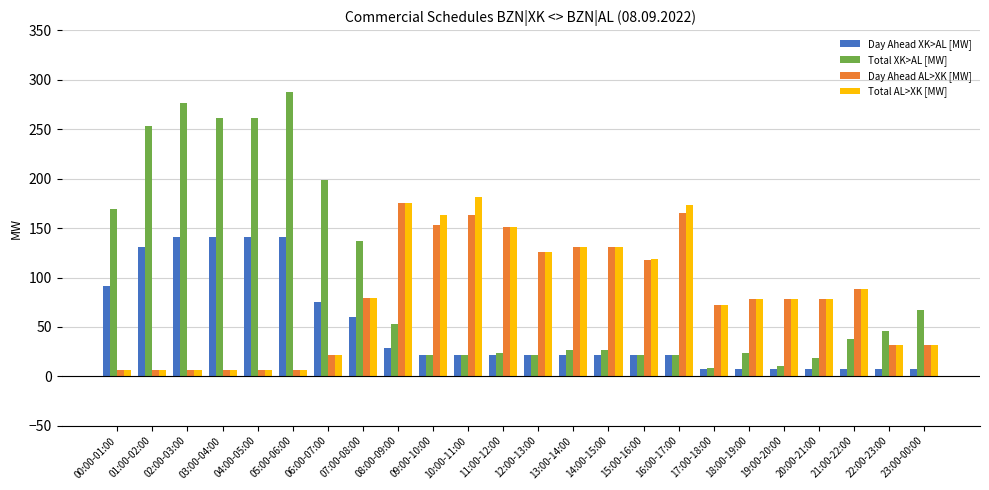

What is the sum of the Day Ahead XK>AL [MW] values at 15:00-16:00 and 22:00-23:00?

29